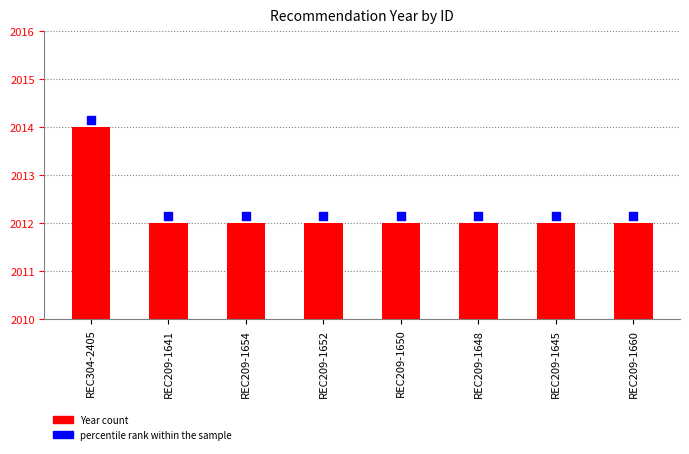

At how many categories does at least one series exceed 977?

8